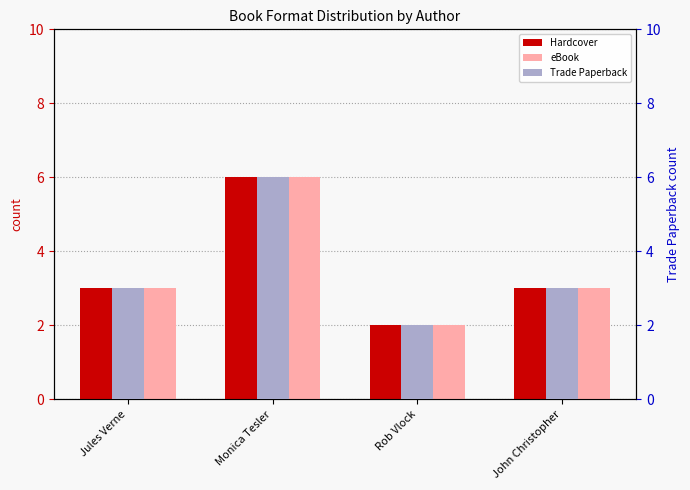

Which category has the highest value in the eBook series?

Monica Tesler